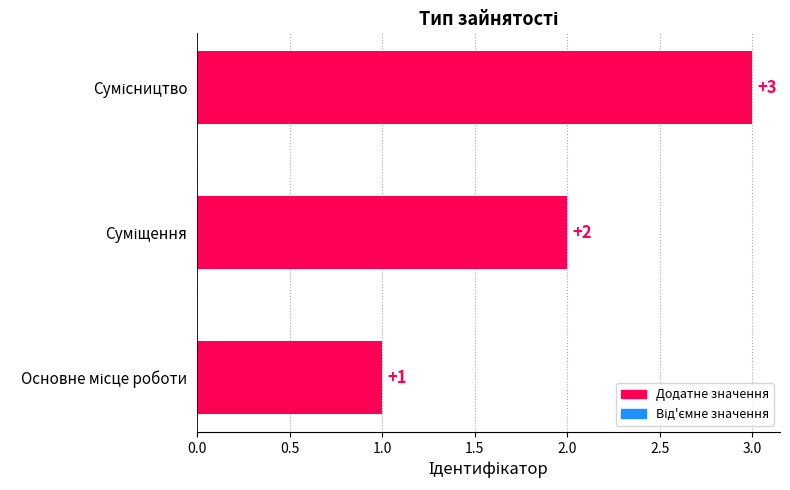

Count the values in the range 1 to 3.

3